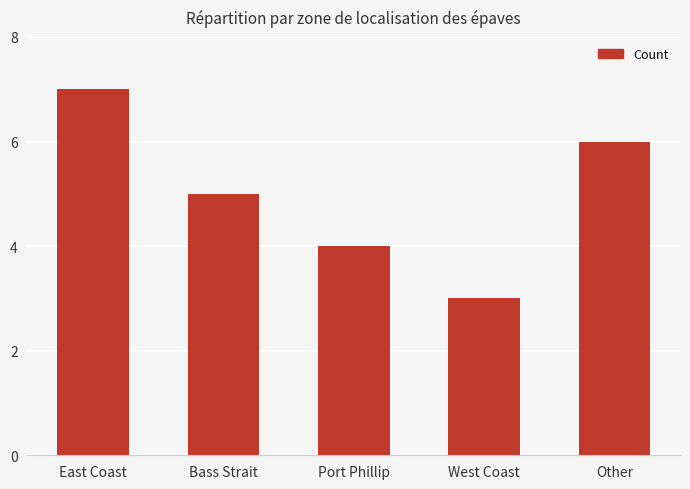

Reading left to right, what are all the values shown in this chart?

7	5	4	3	6